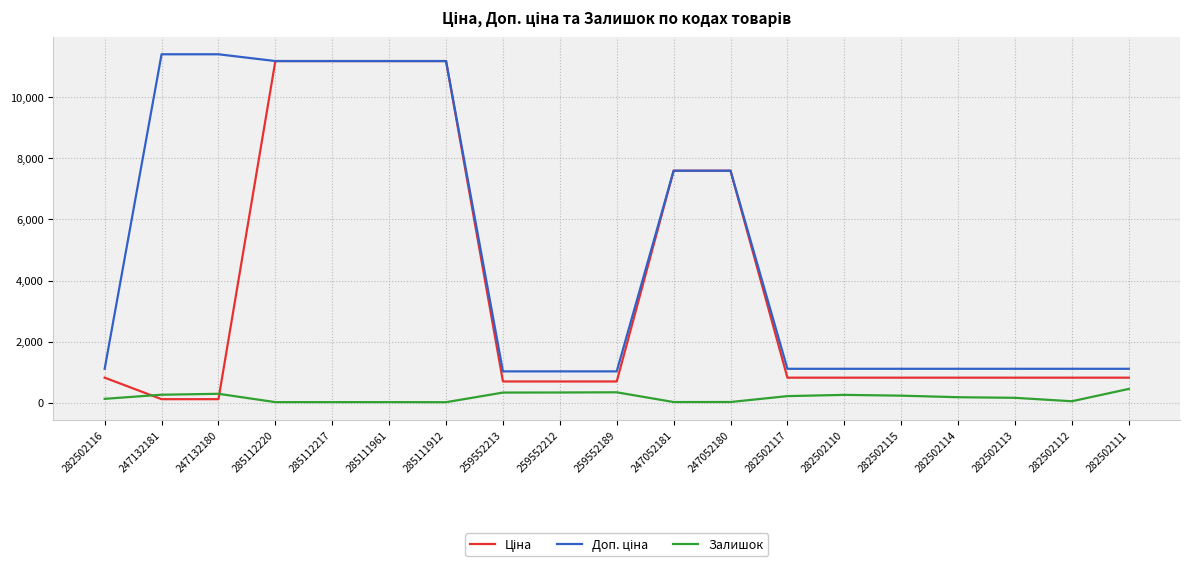

What is the total value across all series at 282502111?

2377.7